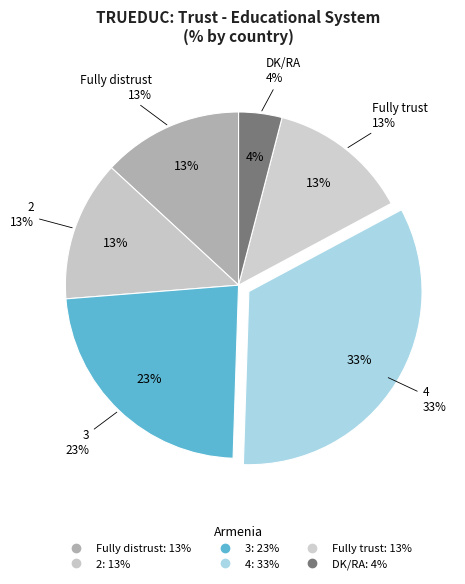

The DK/RA slice represents 1% of the pie. True or false?

False